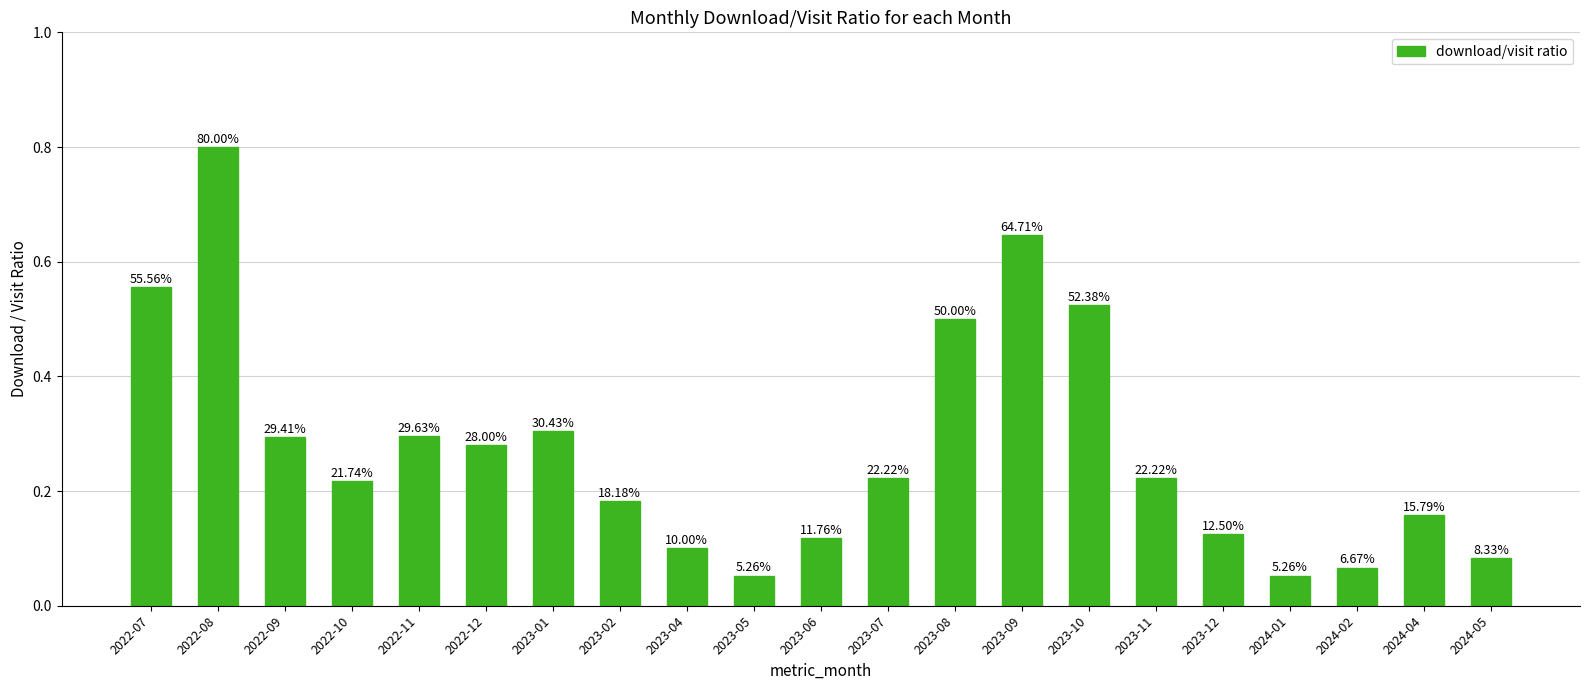

Are the bars horizontal?

No